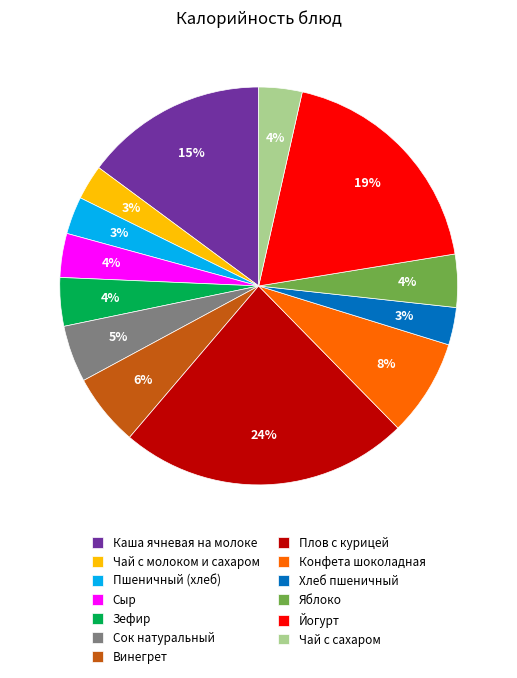

How many slices are in this pie chart?

13